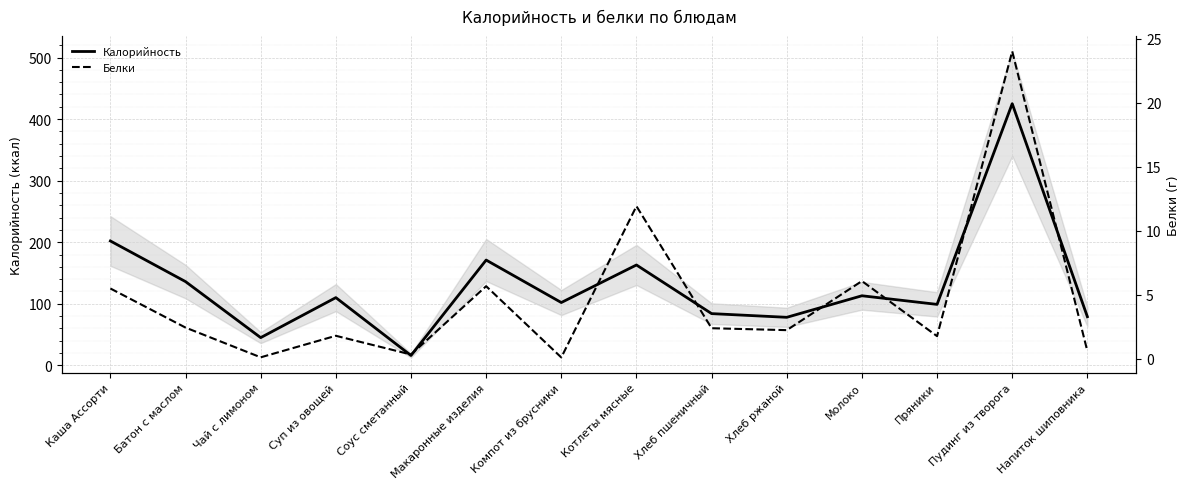

At Макаронные изделия, list the series in order from smallest to largest.

Белки, Калорийность